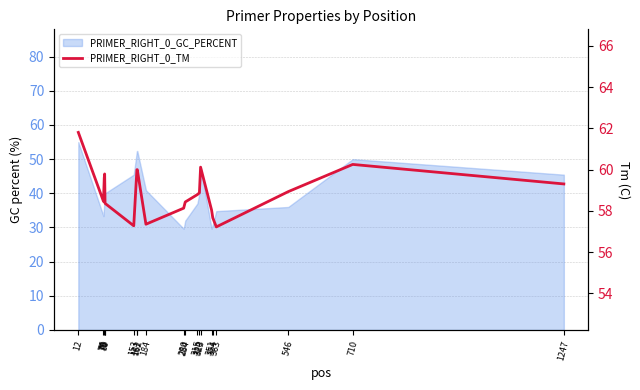

What is the value of the 4th point from the left?

59.8